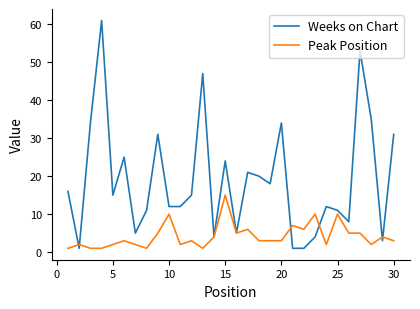

Reading left to right, extract all data points from this chart.

Weeks on Chart: 16	1	34	61	15	25	5	11	31	12	12	15	47	4	24	5	21	20	18	34	1	1	4	12	11	8	53	35	3	31
Peak Position: 1	2	1	1	2	3	2	1	5	10	2	3	1	4	15	5	6	3	3	3	7	6	10	2	10	5	5	2	4	3